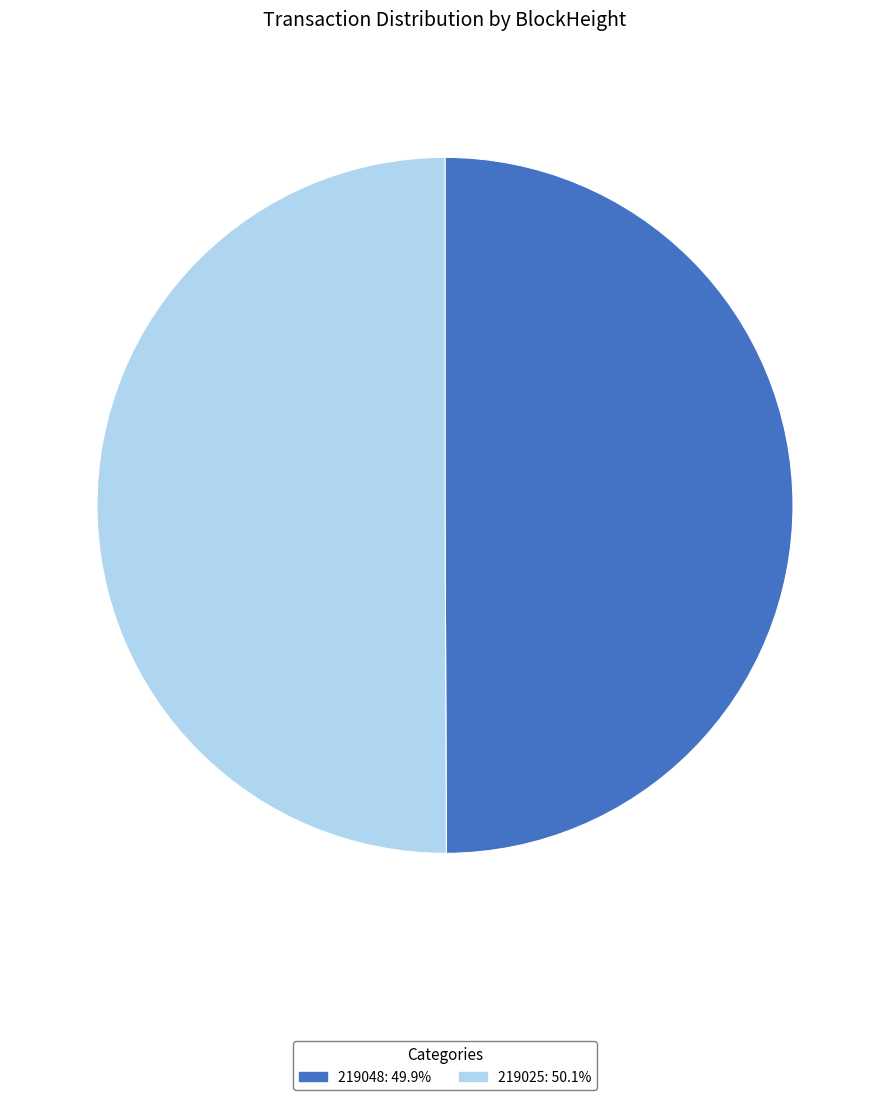

Combined, do 219025: 50.1% and 219048: 49.9% account for over 50%?

Yes